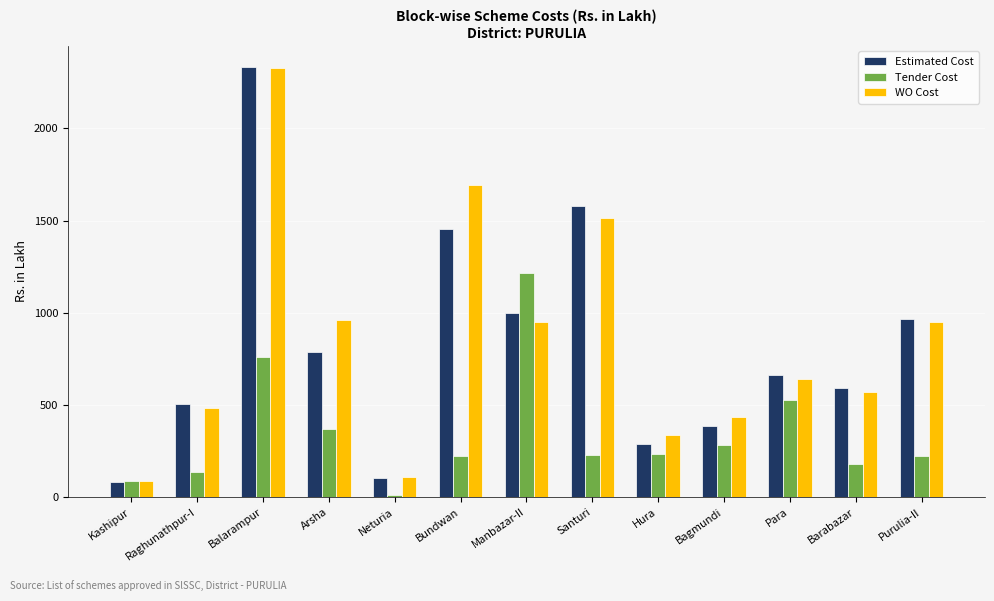

Rank the series at Arsha from lowest to highest value.

Tender Cost, Estimated Cost, WO Cost